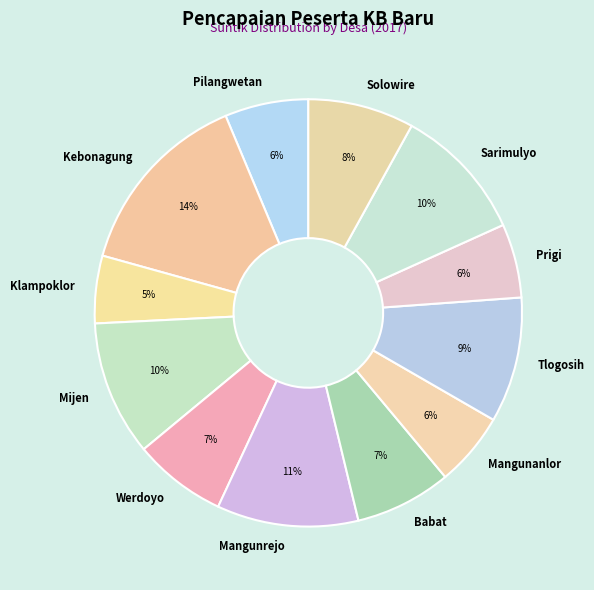

Between Sarimulyo and Solowire, which is larger?

Sarimulyo